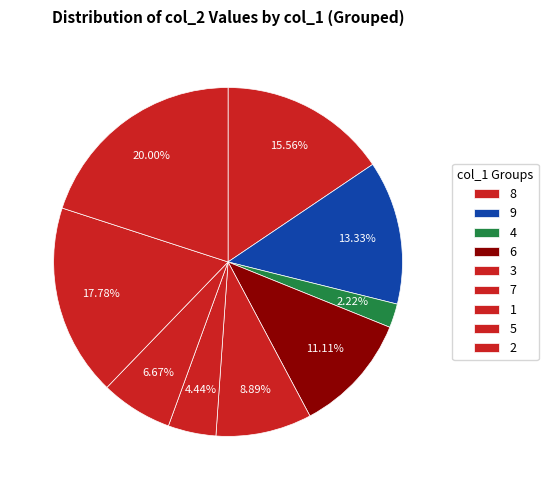

Count the number of slices in the pie.

9